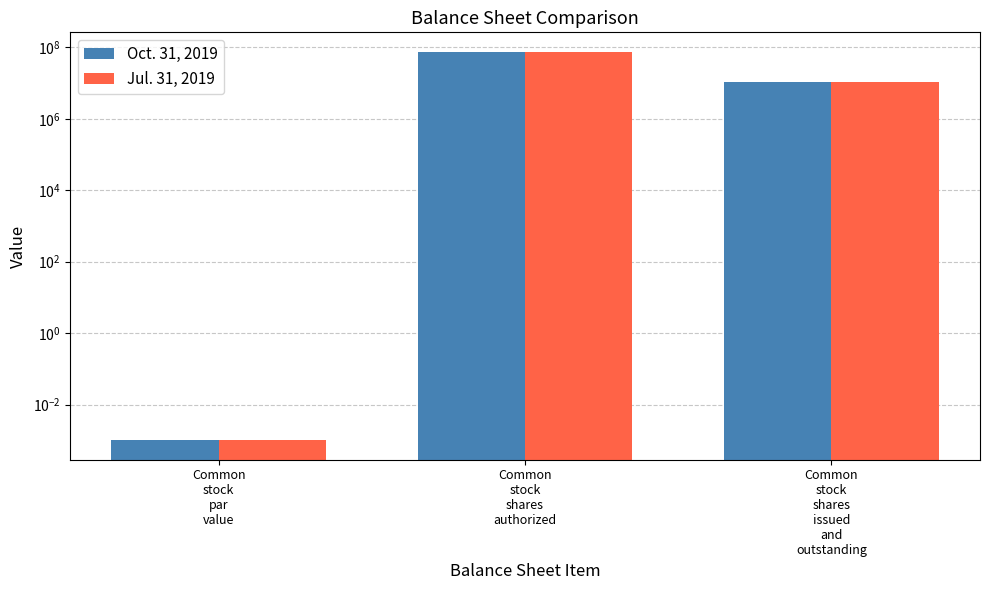

What is the difference between the Jul. 31, 2019 values at Common
stock
shares
issued
and
outstanding and Common
stock
par
value?

10511000.0